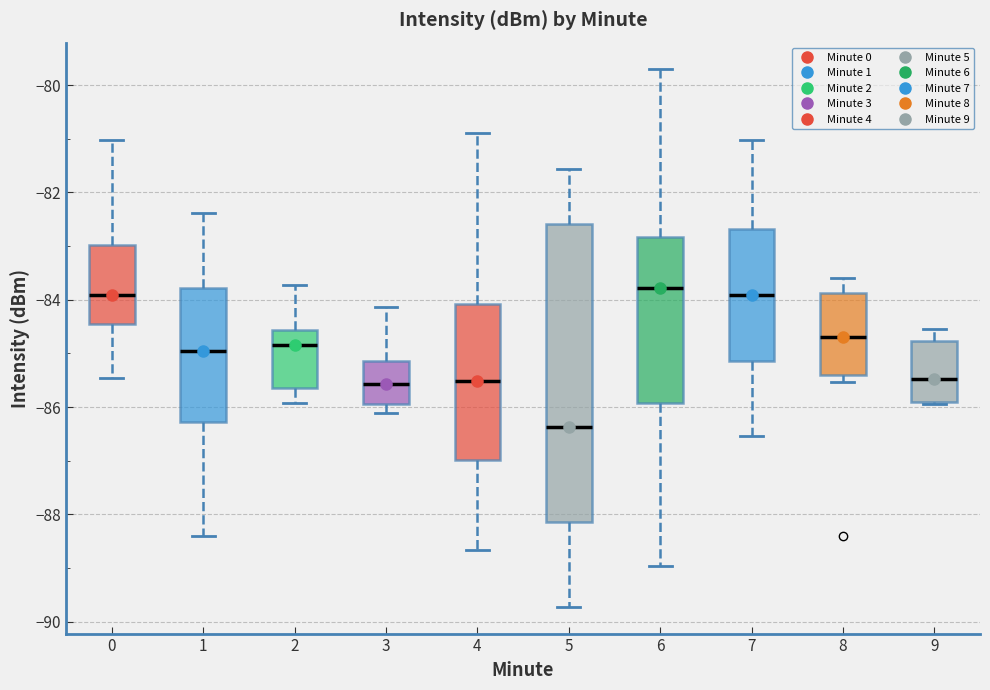

Reading left to right, transcribe this box plot: for each box, give where its median line is, the range the box spans, and where its two whiskers end, as read against the y-axis. The values are not printed on the chart, so give them approximately, as read against the axis.

0: median -84.0, box -84.4 to -83.0, whiskers -85.4 to -81.0
1: median -85.0, box -86.2 to -83.8, whiskers -88.4 to -82.4
2: median -84.8, box -85.6 to -84.6, whiskers -86.0 to -83.8
3: median -85.6, box -86.0 to -85.2, whiskers -86.2 to -84.2
4: median -85.6, box -87.0 to -84.0, whiskers -88.6 to -80.8
5: median -86.4, box -88.2 to -82.6, whiskers -89.8 to -81.6
6: median -83.8, box -86.0 to -82.8, whiskers -89.0 to -79.8
7: median -84.0, box -85.2 to -82.6, whiskers -86.6 to -81.0
8: median -84.6, box -85.4 to -83.8, whiskers -85.6 to -83.6
9: median -85.4, box -86.0 to -84.8, whiskers -86.0 to -84.6